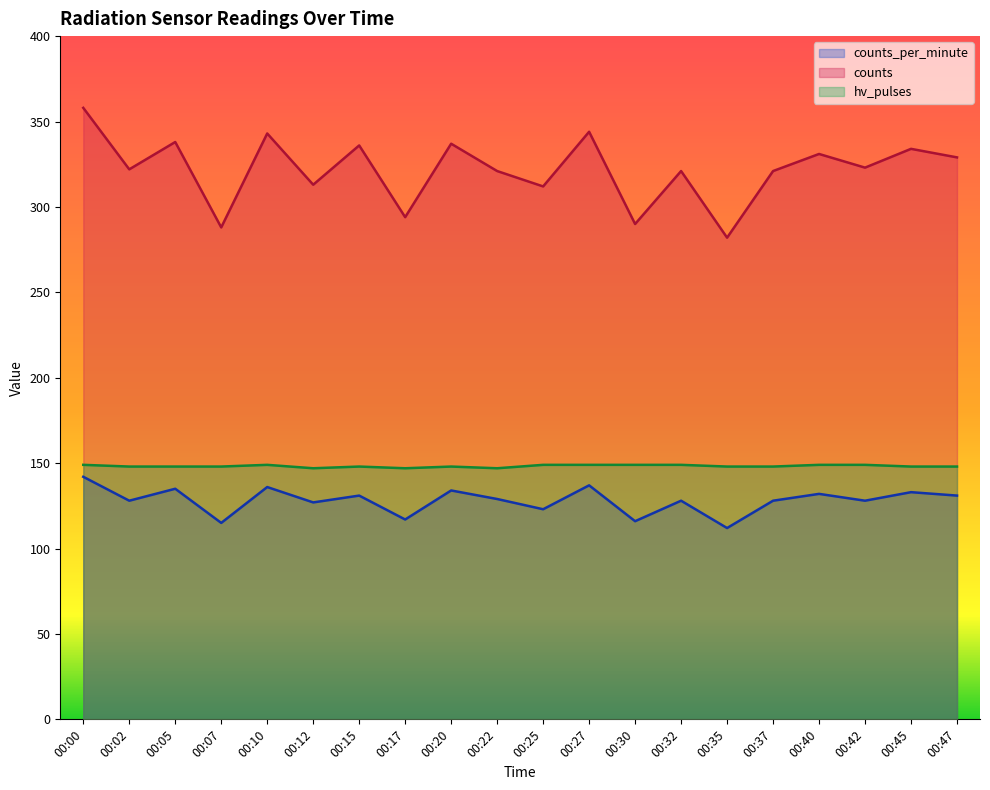

At which category does counts reach its first local peak?

00:05